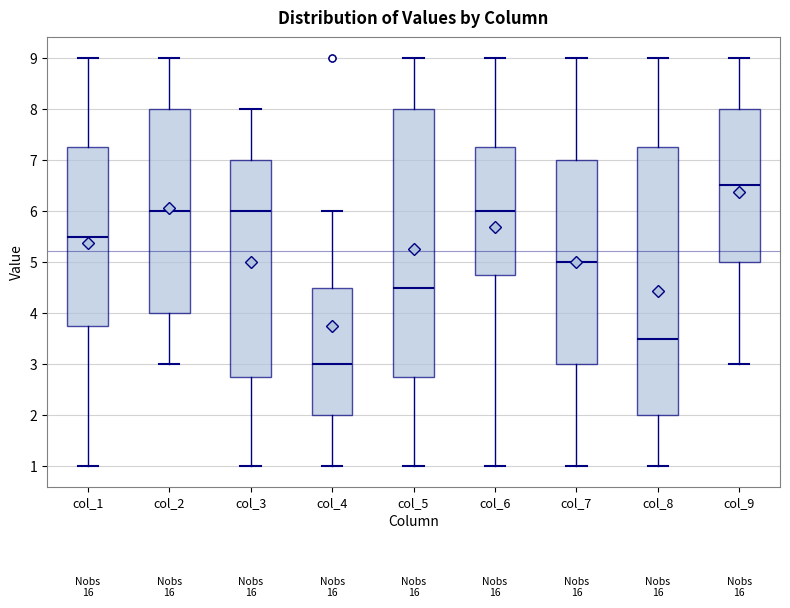

Reading left to right, transcribe this box plot: for each box, give where its median line is, the range the box spans, and where its two whiskers end, as read against the y-axis. The values are not printed on the chart, so give them approximately, as read against the axis.

col_1: median 5.5, box 3.8 to 7.3, whiskers 1.0 to 9.0
col_2: median 6.0, box 4.0 to 8.0, whiskers 3.0 to 9.0
col_3: median 6.0, box 2.8 to 7.0, whiskers 1.0 to 8.0
col_4: median 3.0, box 2.0 to 4.5, whiskers 1.0 to 6.0
col_5: median 4.5, box 2.8 to 8.0, whiskers 1.0 to 9.0
col_6: median 6.0, box 4.8 to 7.3, whiskers 1.0 to 9.0
col_7: median 5.0, box 3.0 to 7.0, whiskers 1.0 to 9.0
col_8: median 3.5, box 2.0 to 7.3, whiskers 1.0 to 9.0
col_9: median 6.5, box 5.0 to 8.0, whiskers 3.0 to 9.0